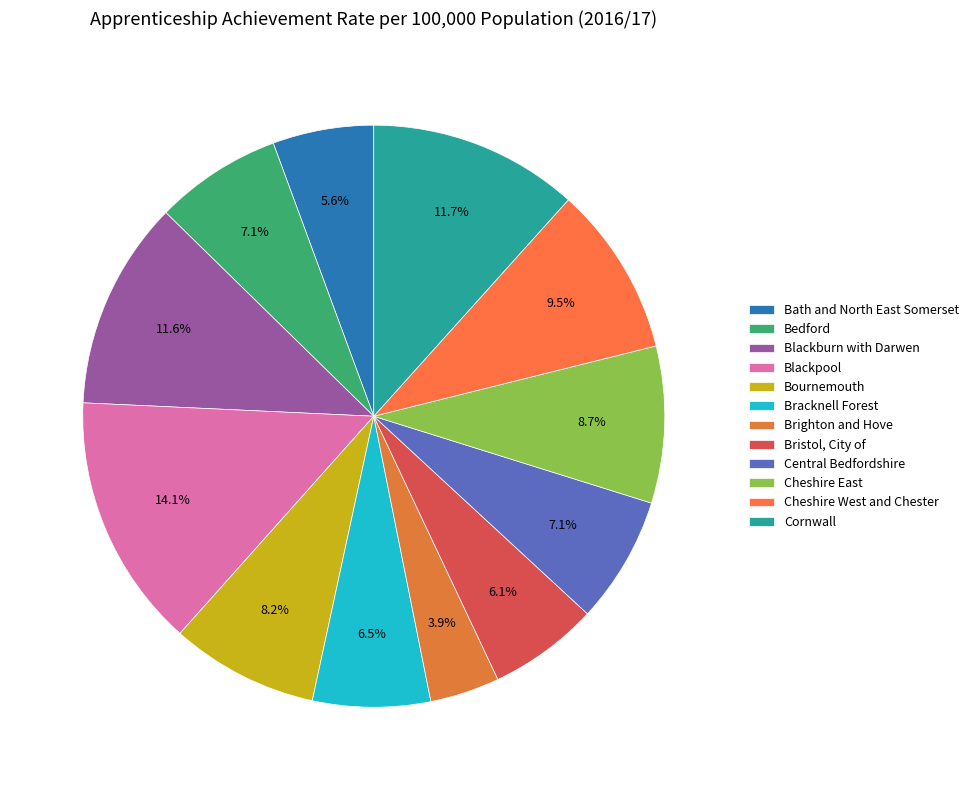

What is the change in value from Central Bedfordshire to Cheshire West and Chester?

+219